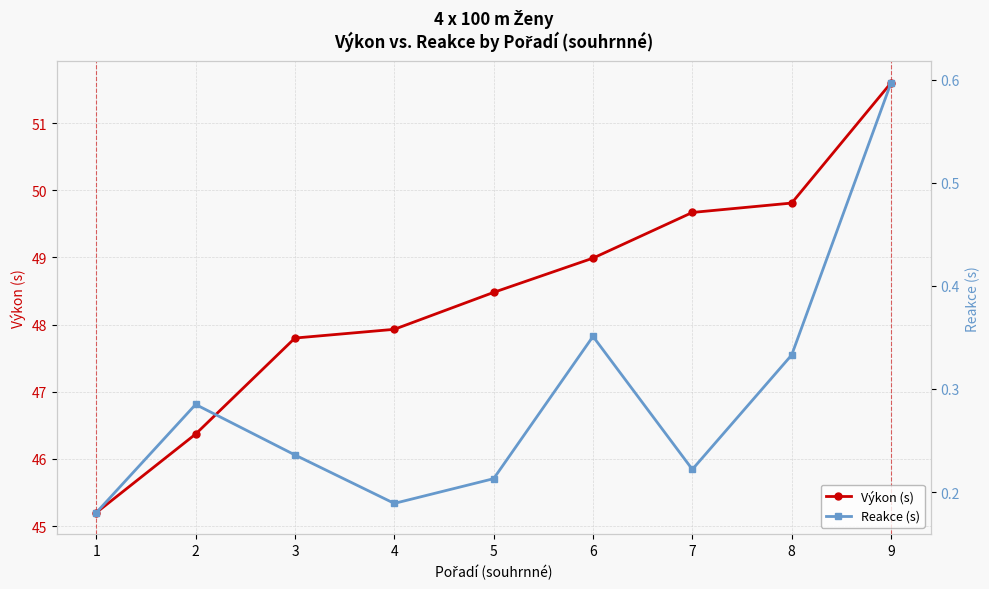

Which category has the lowest value in the Reakce (s) series?

1